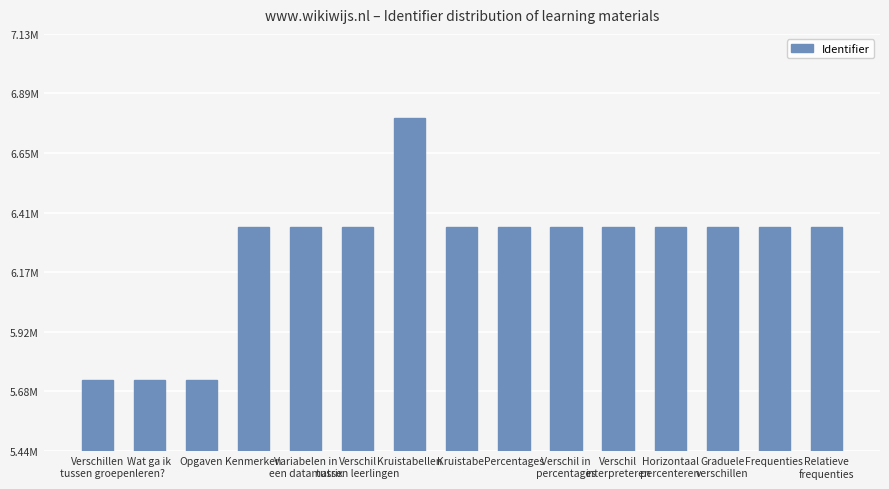

Where is the data nearest to the value 6?

Opgaven